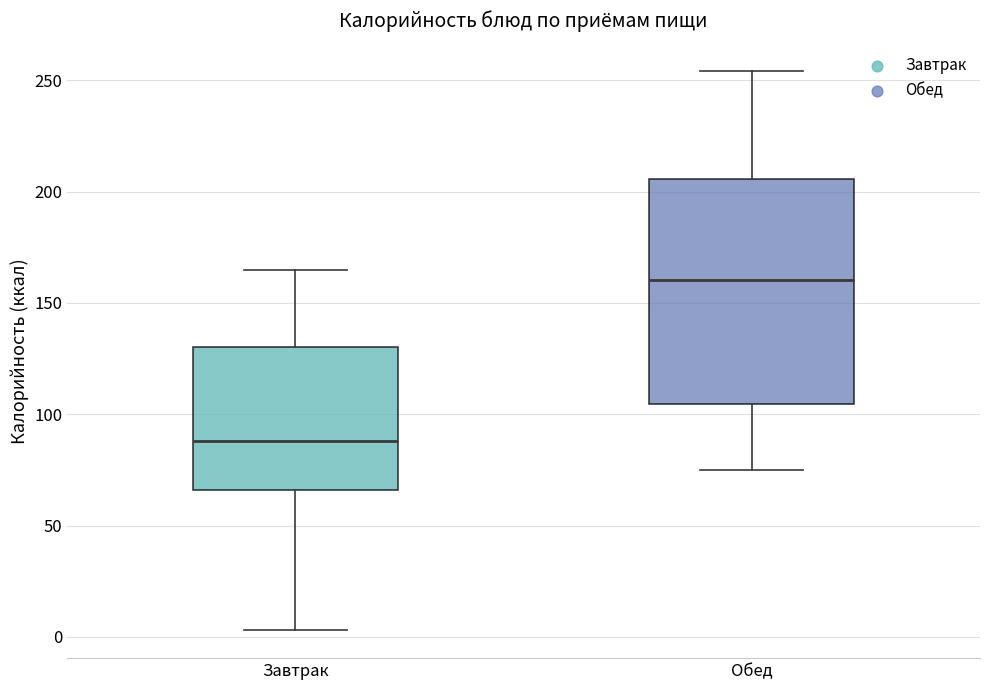

Which box is the tallest, from its lower edge to its upper edge?

Обед